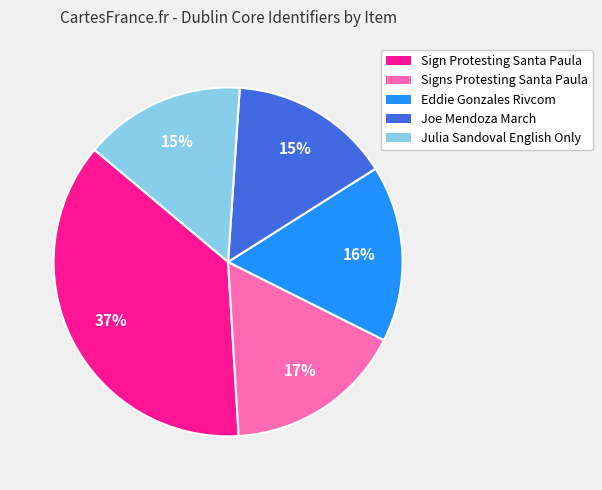

To the nearest percent, what is the difference between the largest and smallest slice percentages?

22%